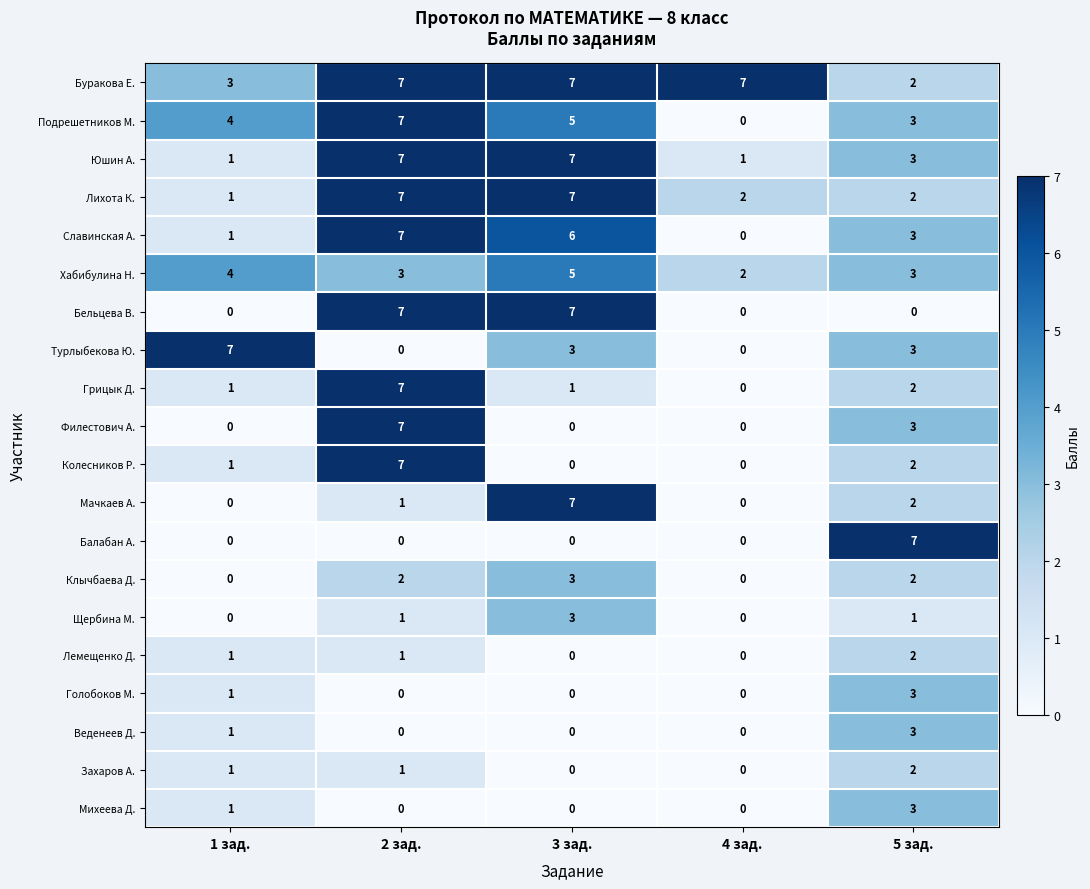

The Голобоков М. series shows -2 at 4 зад.. True or false?

False